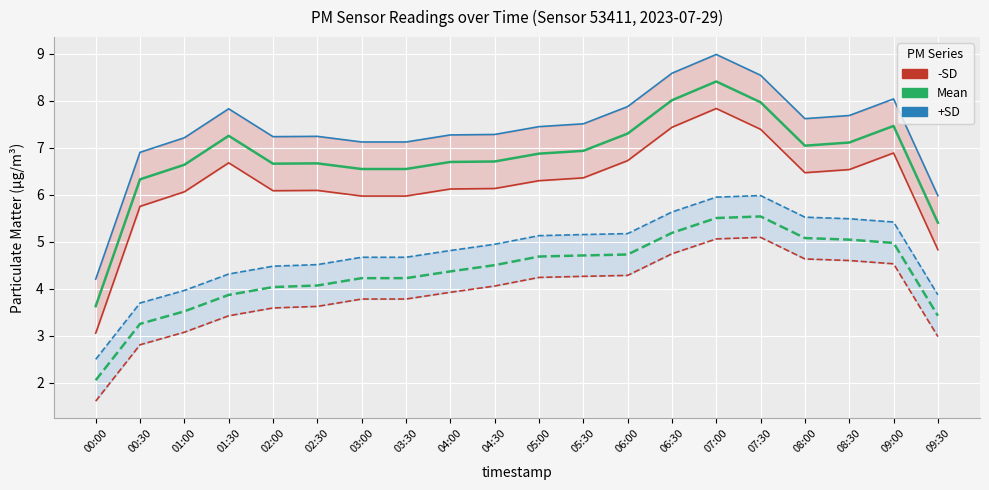

What is the difference between the P1 -SD values at 09:00 and 00:00?

3.8